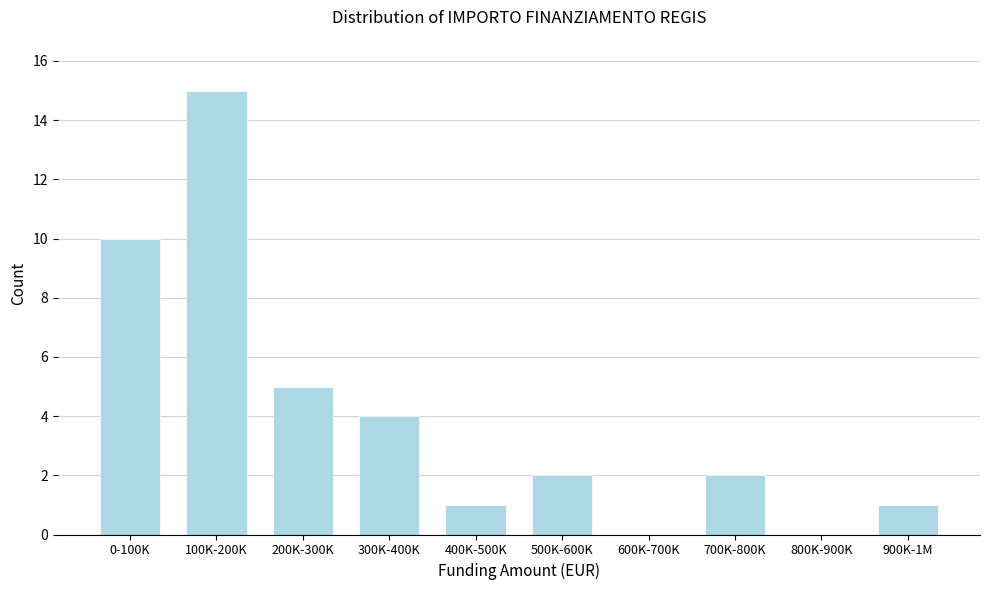

Reading right to left, list all the values displayed in this chart.

900K-1M=1	800K-900K=0	700K-800K=2	600K-700K=0	500K-600K=2	400K-500K=1	300K-400K=4	200K-300K=5	100K-200K=15	0-100K=10